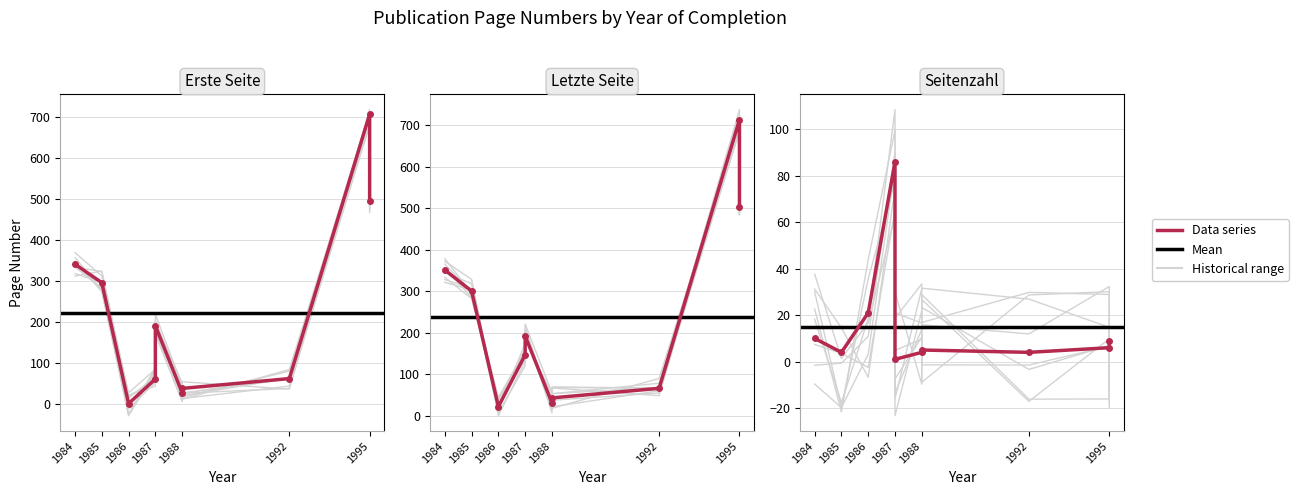

At 1984, list the series in order from largest to smallest.

Letzte Seite, Erste Seite, Seitenzahl